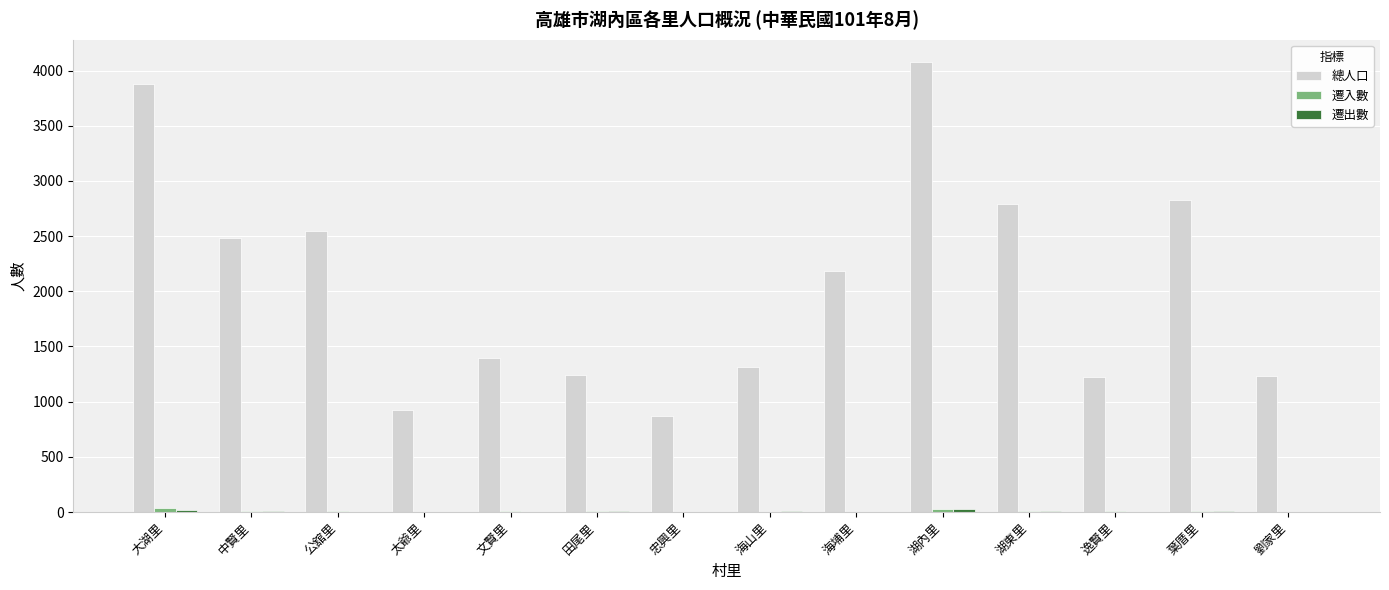

At which label does 總人口 reach its peak?

湖內里